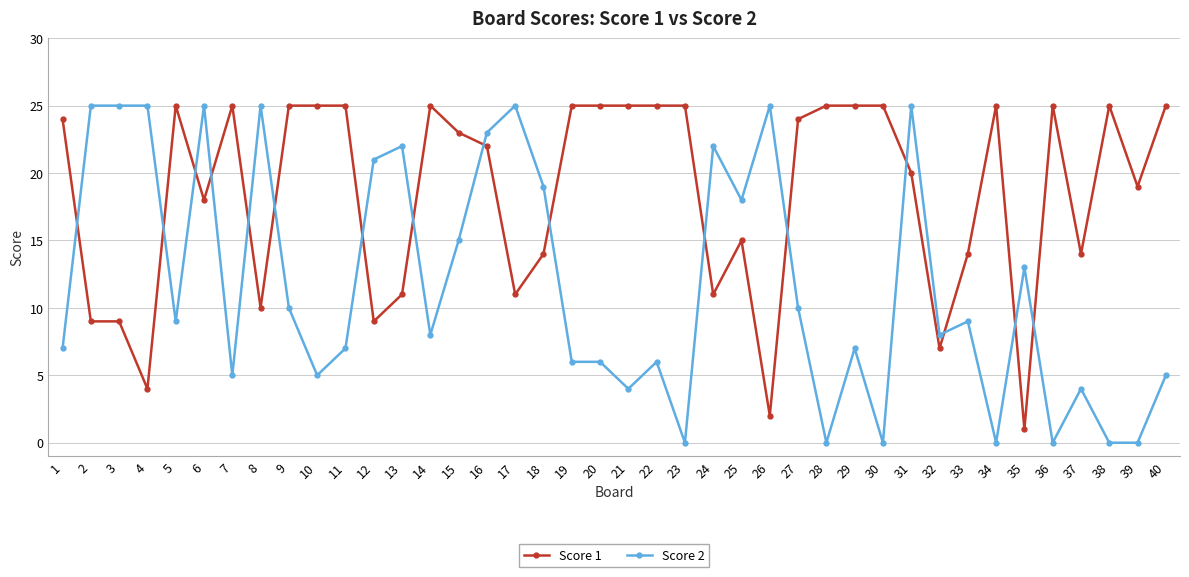

How many data points in Score 2 are less than 9?

20